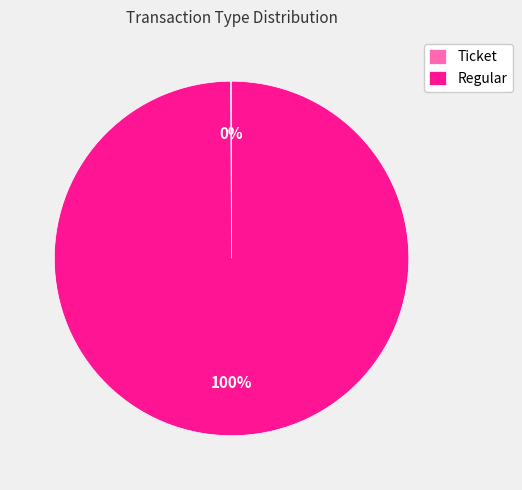

Which slice is the largest?

Regular